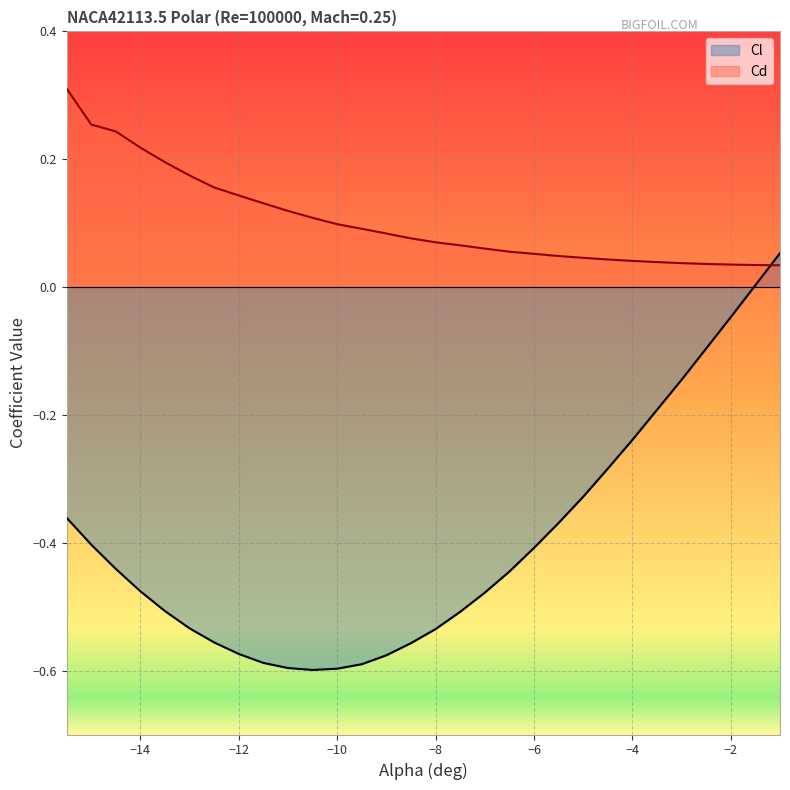

After their last crossing, which series has the higher values: Cd or Cl?

Cl